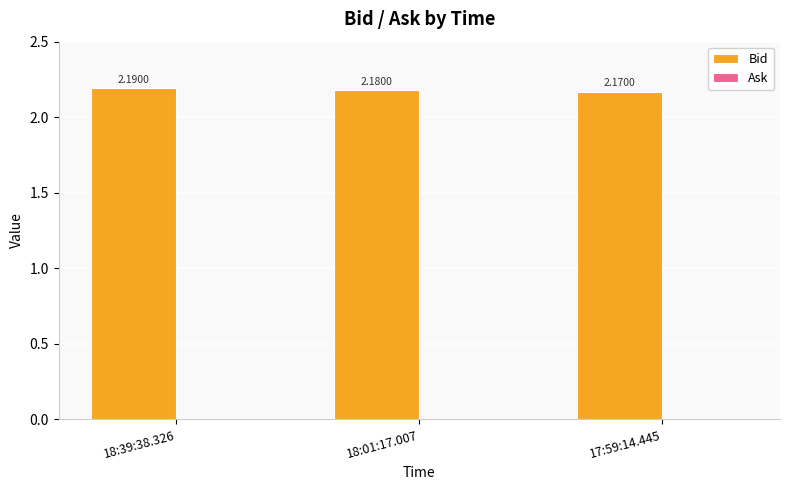

What is the ratio of the value at 17:59:14.445 to the value at 18:01:17.007?

1.0